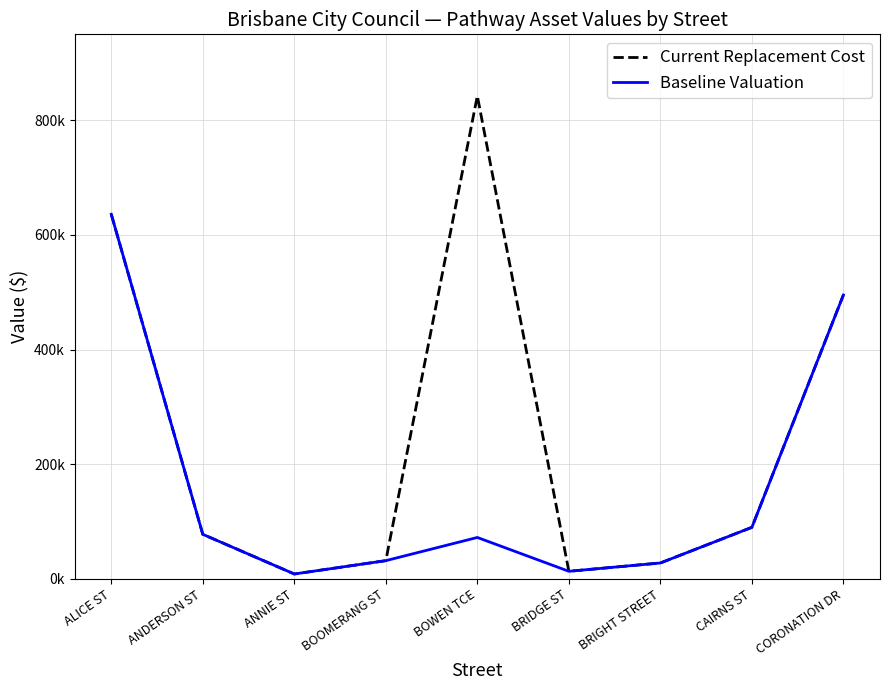

What position from the left is ANDERSON ST?

2